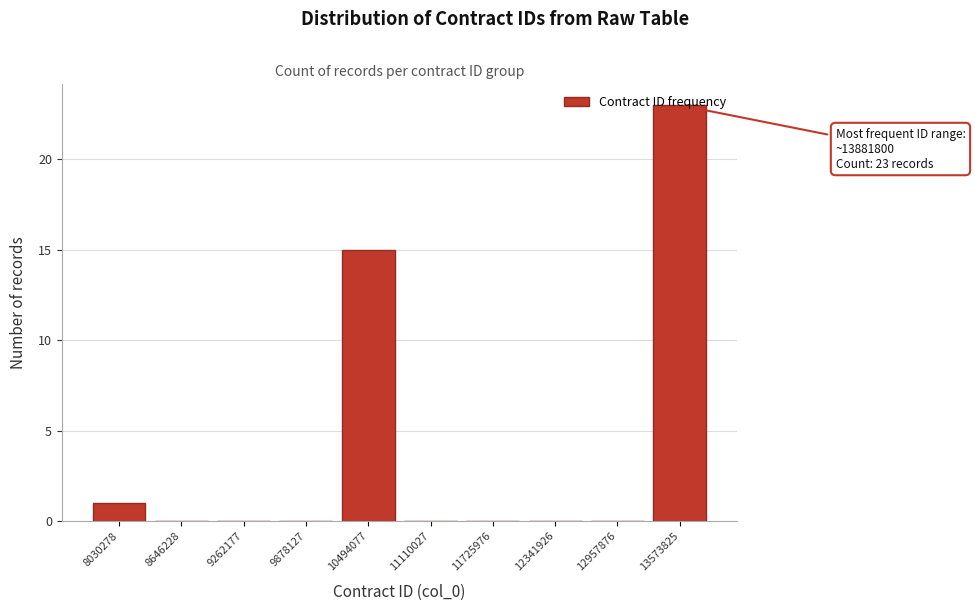

What is the sum of the values at 8030278 and 13573825?

24